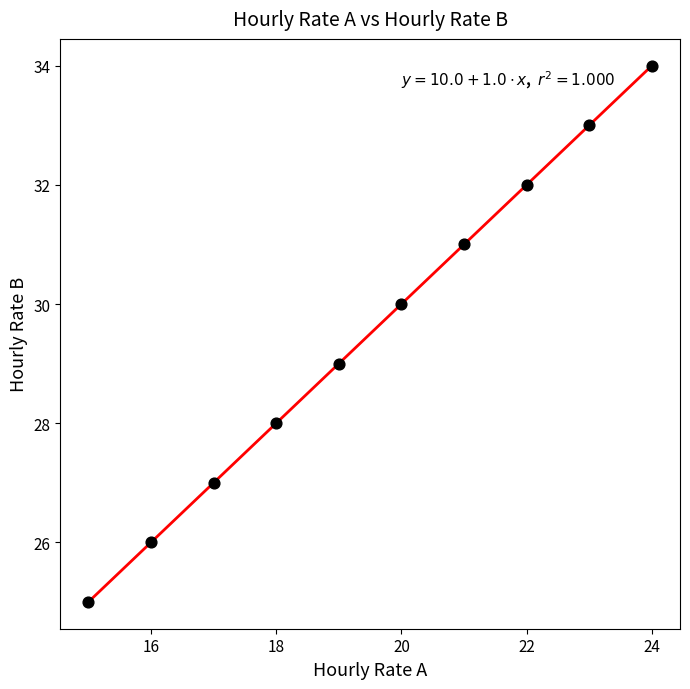

What is the range of Y values (max minus min)?

9